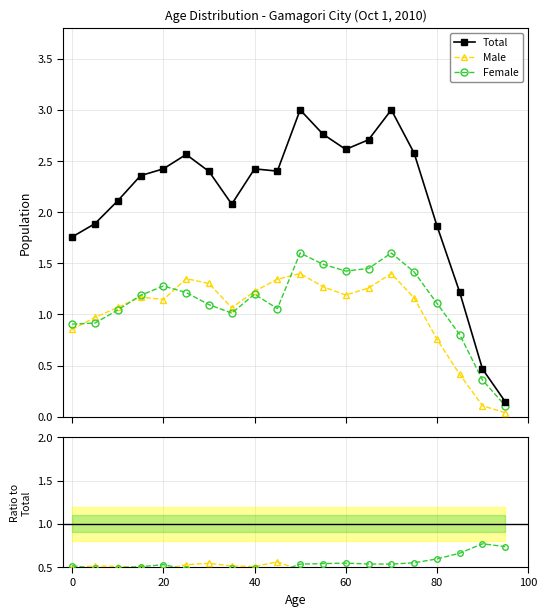

True or false: Male has more than 2 points higher than both neighbors.

True